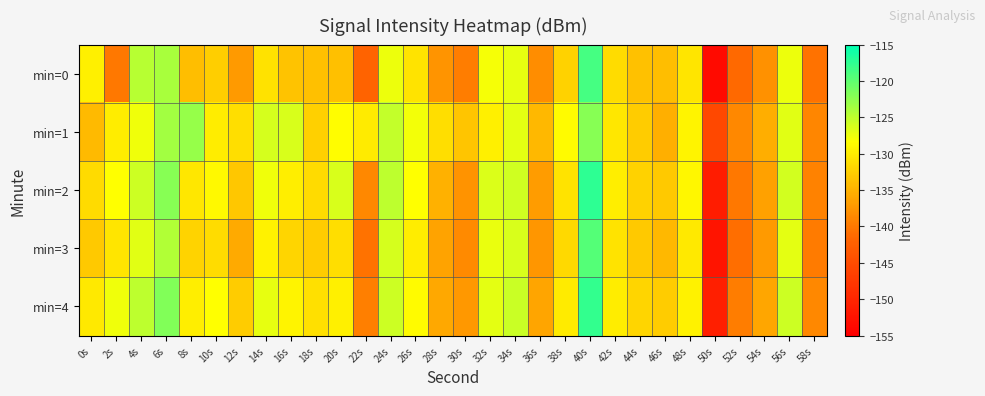

At which category is the sum across all series the highest?

40s